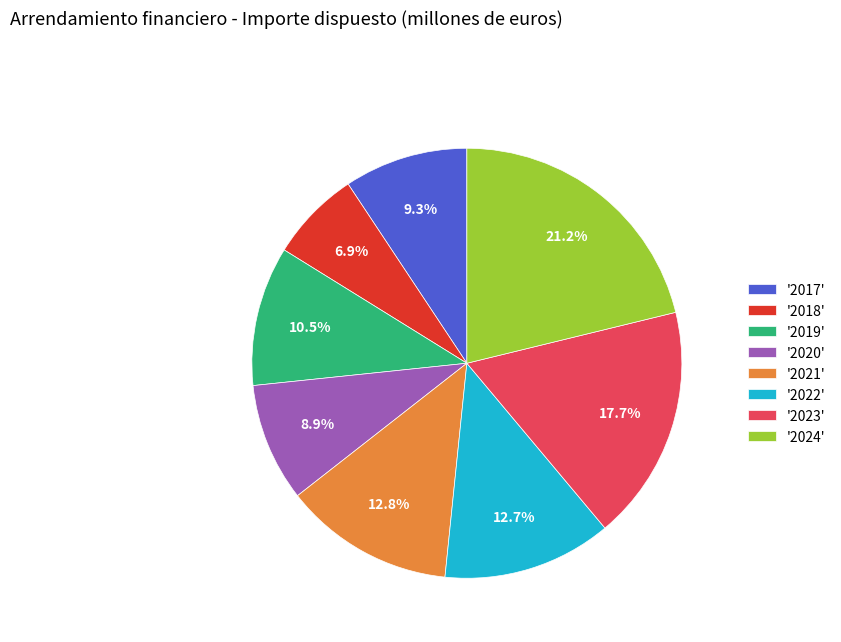

To the nearest percent, what is the average slice percentage?

12%